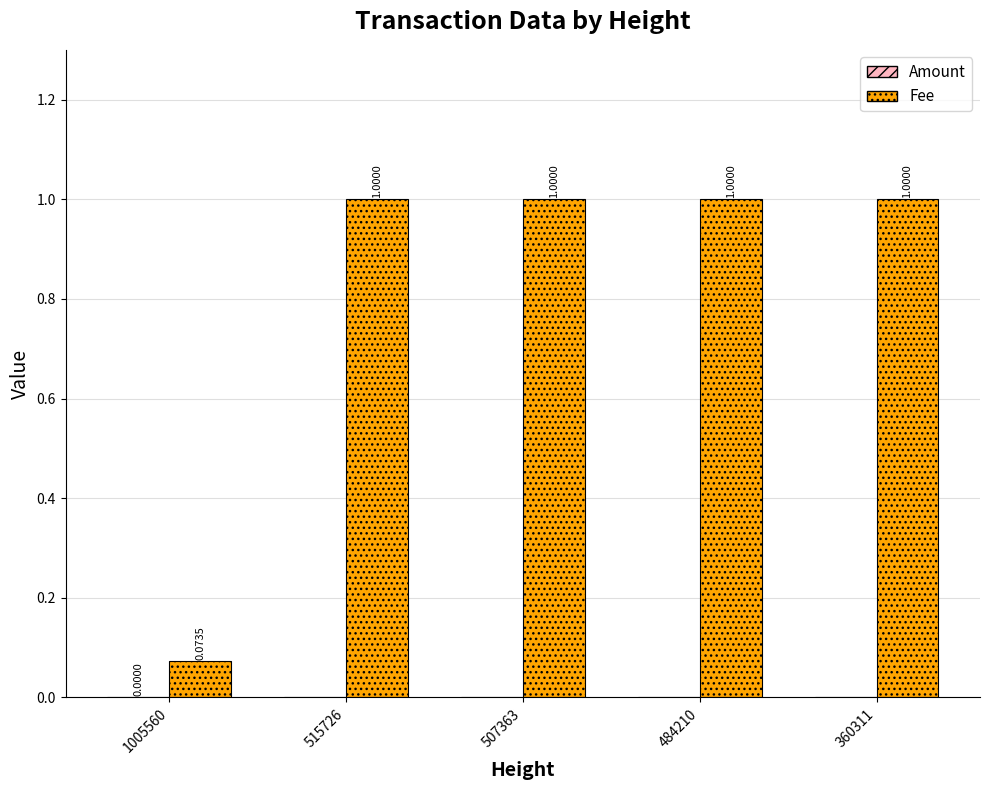

Is it true that Fee equals 1.0 at 507363?

True